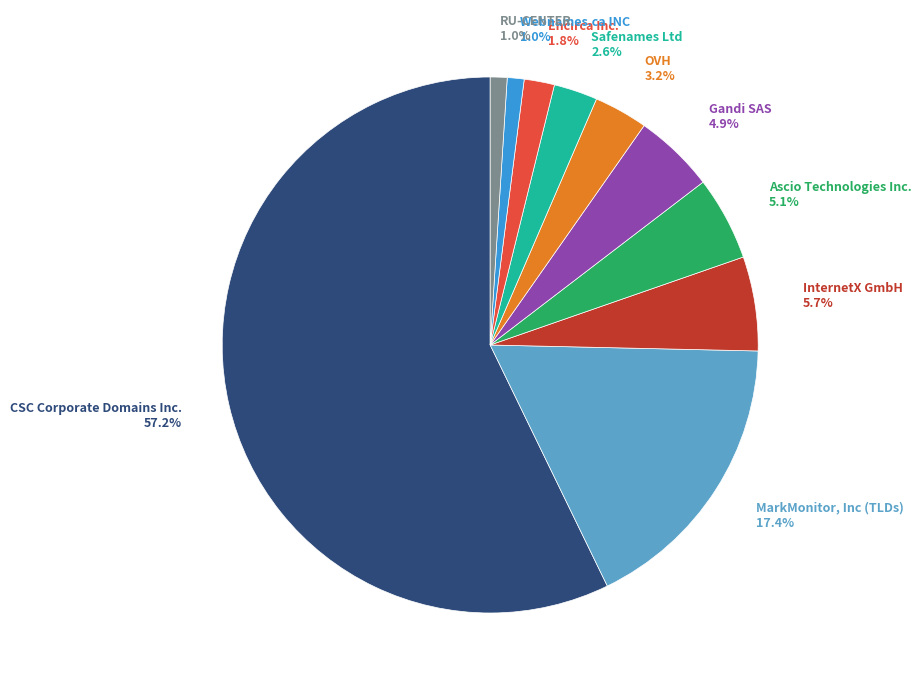

Combined, do Ascio Technologies Inc. 5.1% and MarkMonitor, Inc (TLDs) 17.4% account for over 50%?

No